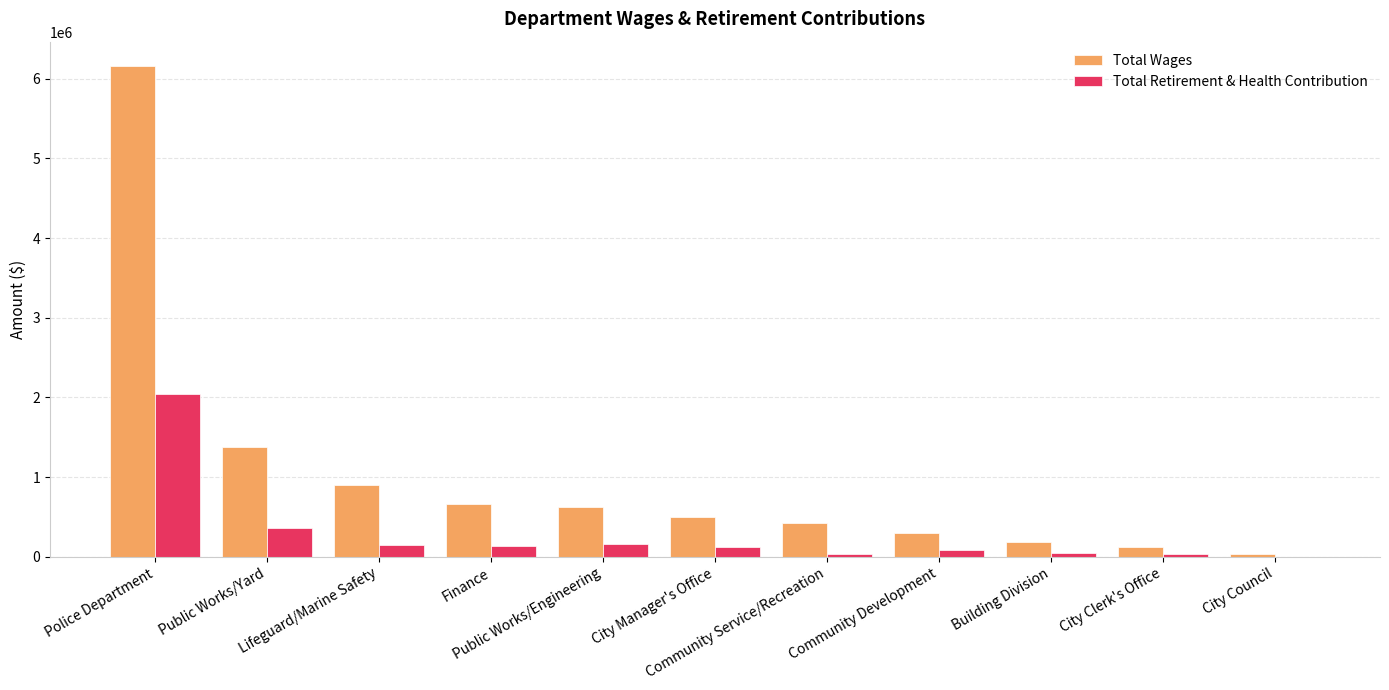

What are all the series names shown in the legend?

Total Wages, Total Retirement & Health Contribution